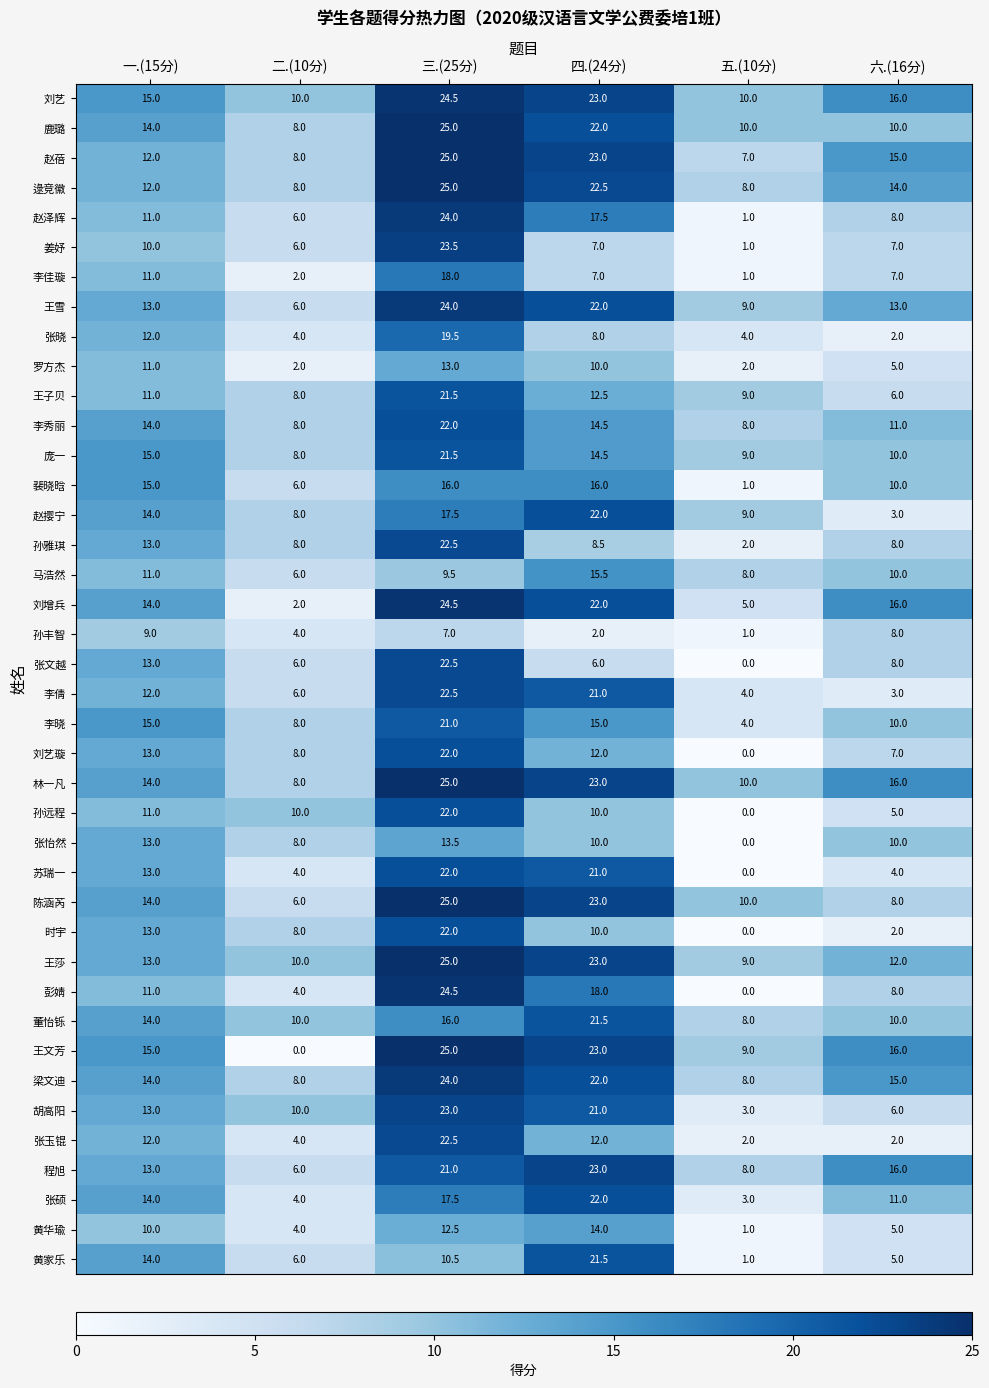

Which series has the largest total across all categories?

刘艺